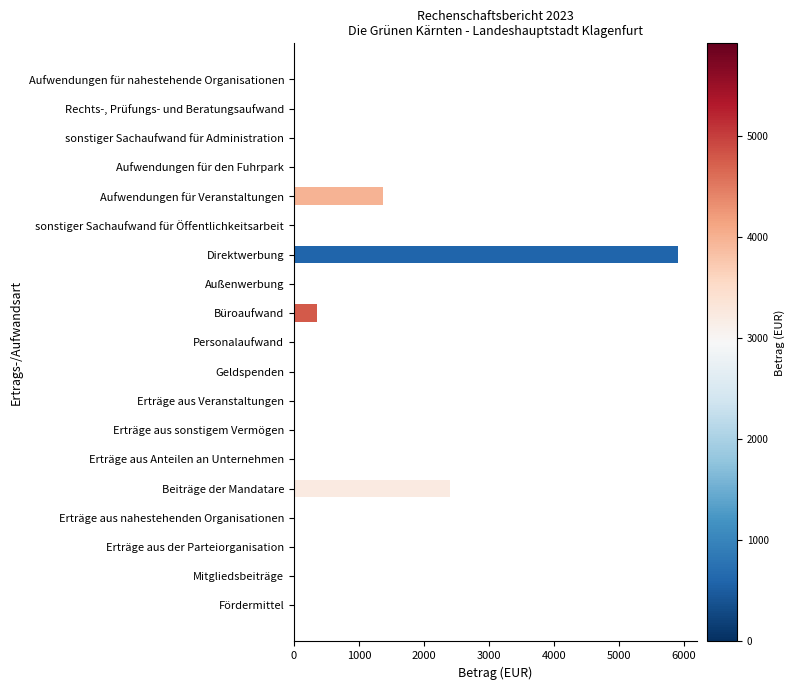

Where is the data nearest to the value 2955?

Beiträge der Mandatare